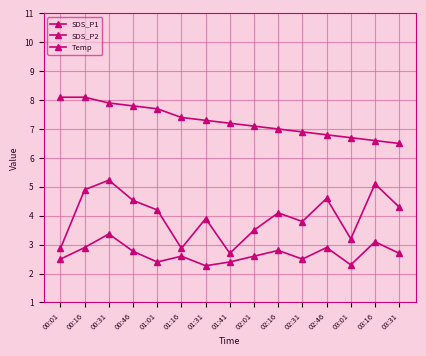

True or false: Temp and SDS_P2 intersect in this chart.

False